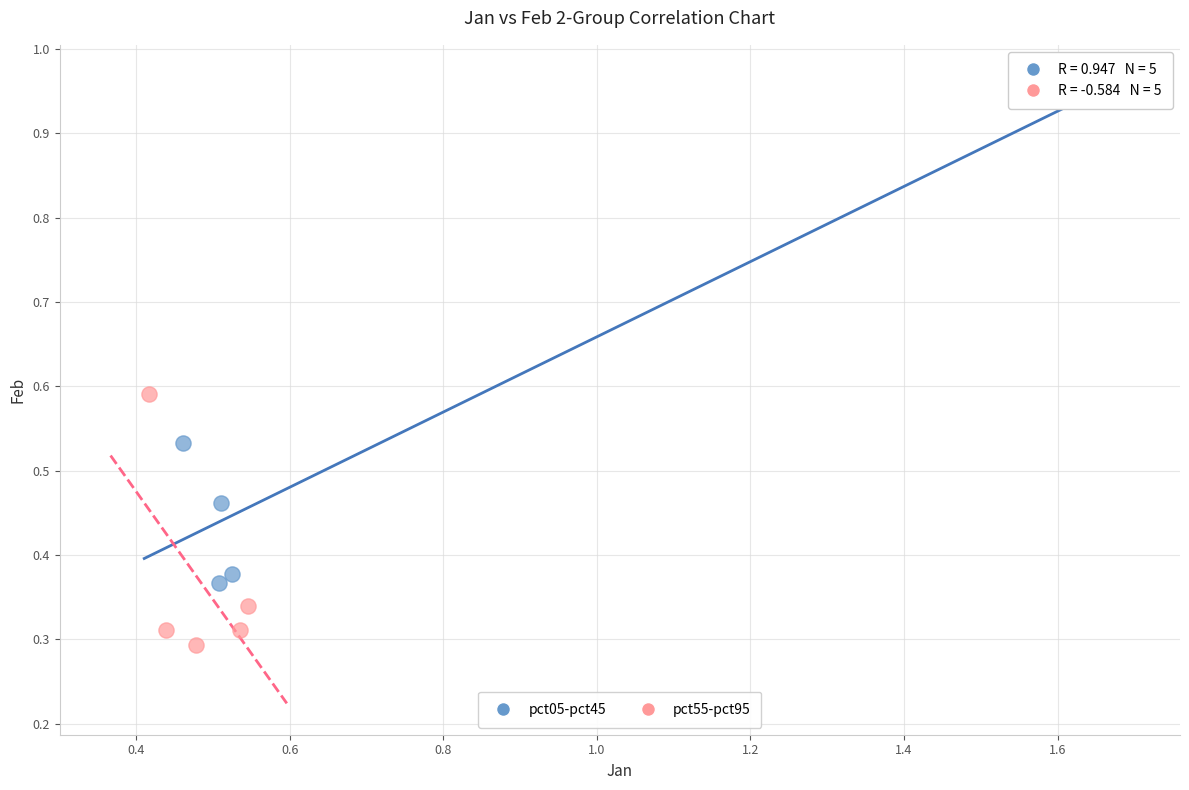

Which series reaches the maximum Y coordinate?

pct05-pct45